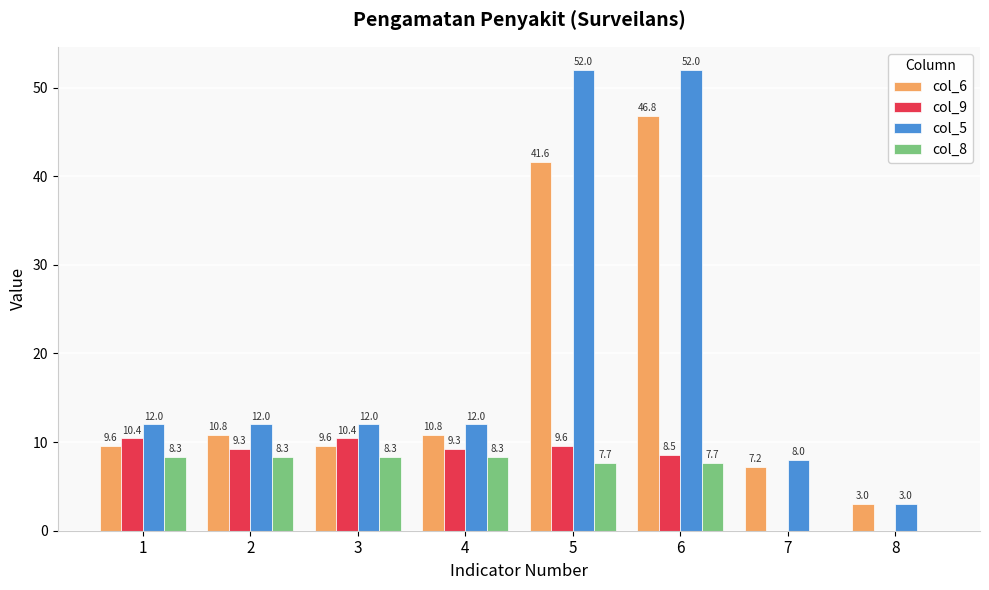

What is the maximum value shown in the chart?

52.0